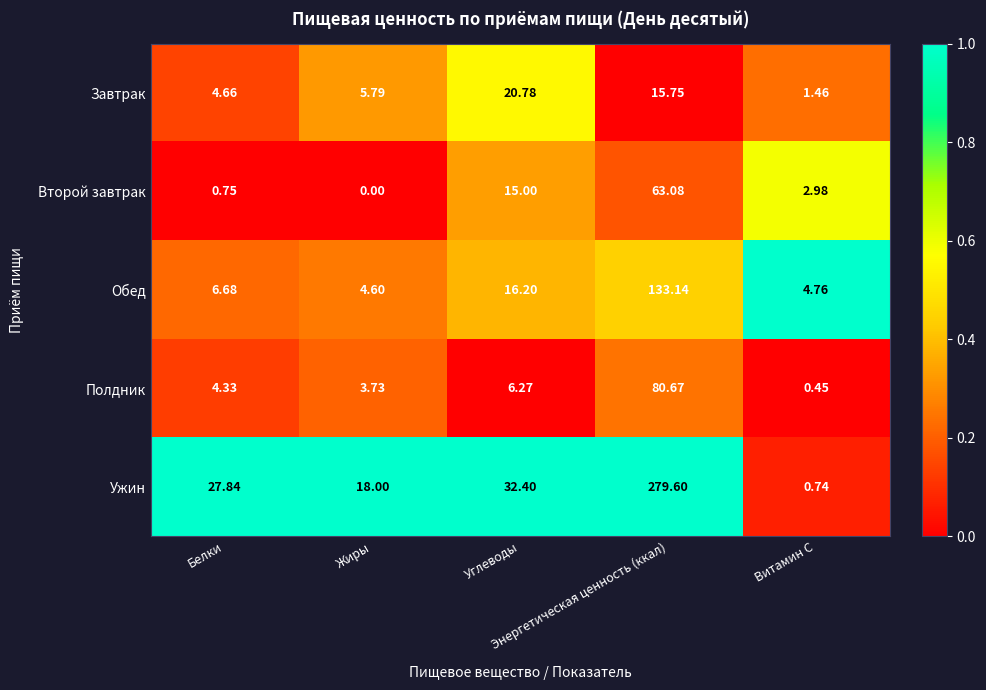

Rank the series by their maximum value, from lowest to highest.

Завтрак, Второй завтрак, Полдник, Обед, Ужин